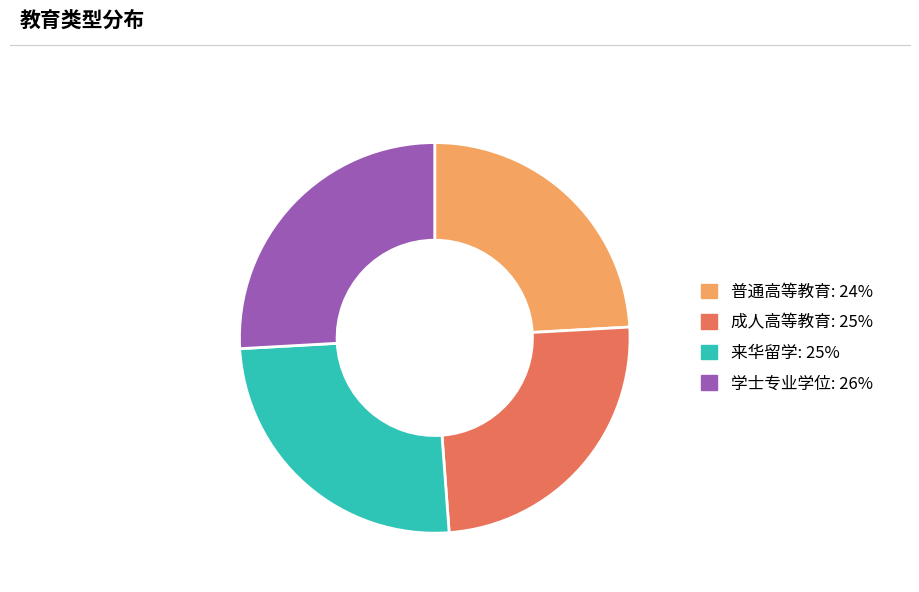

Does 来华留学 account for over 50% of the chart?

No